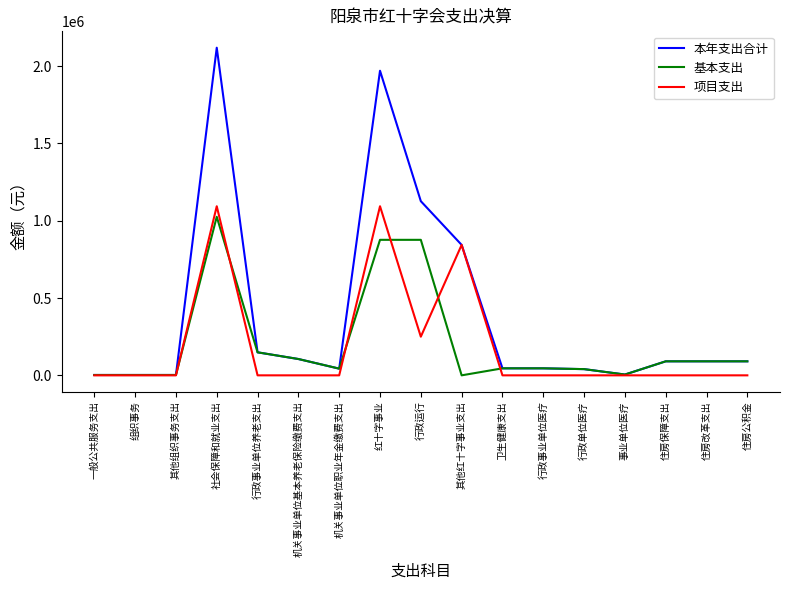

What is the difference between the highest and lowest values at 社会保障和就业支出?

1093750.0